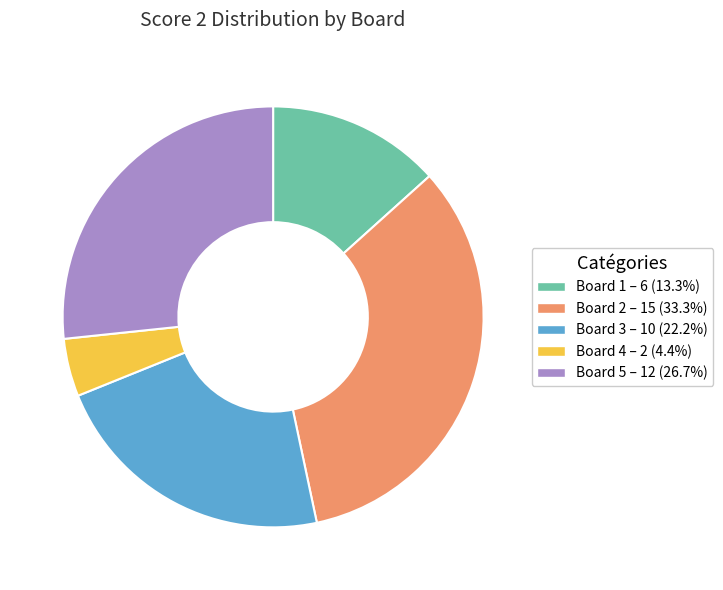

Is the sum of Board 2 – 15 (33.3%) and Board 3 – 10 (22.2%) greater than half?

Yes